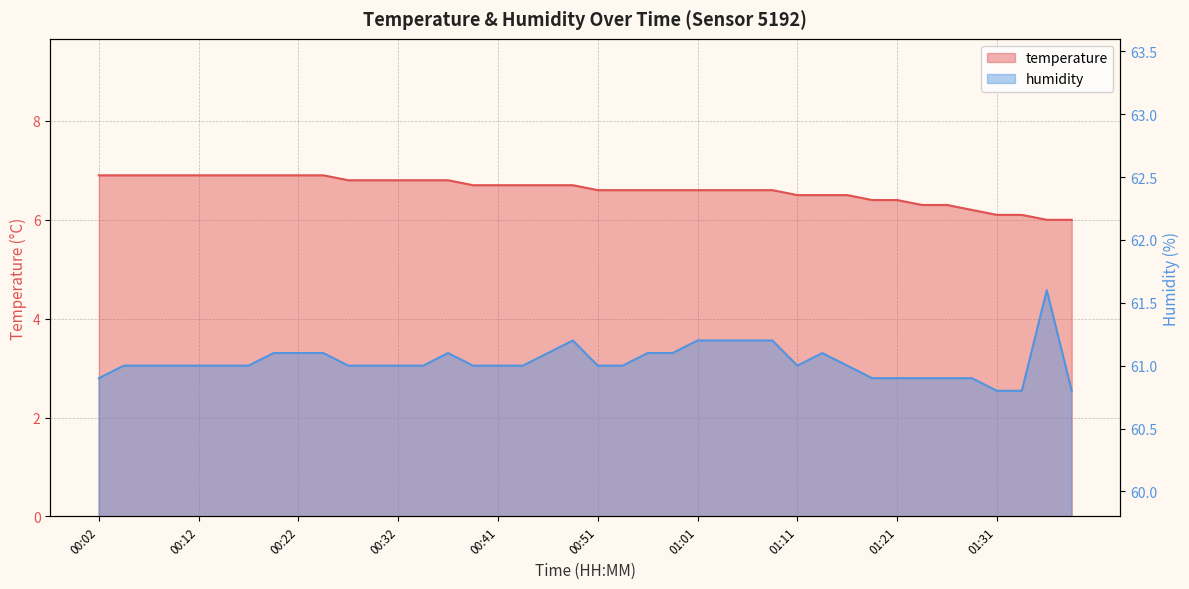

What is the label of the 5th point from the left?

00:12